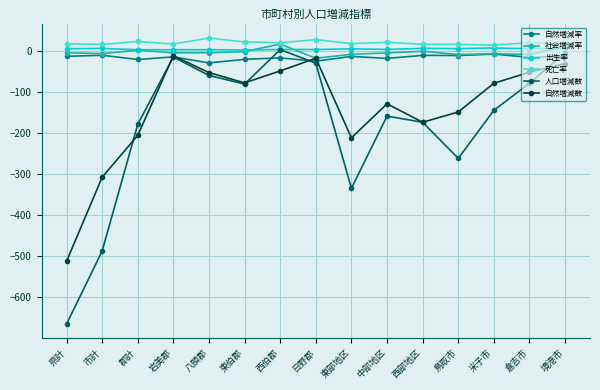

How many data points in 自然増減数 are less than -78?

7